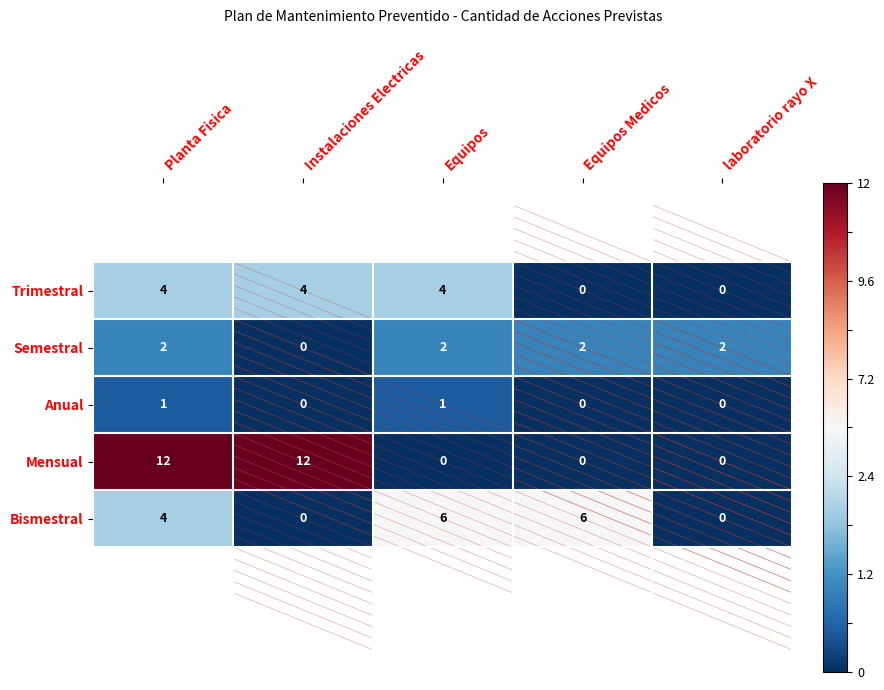

What is the maximum value shown in the chart?

12